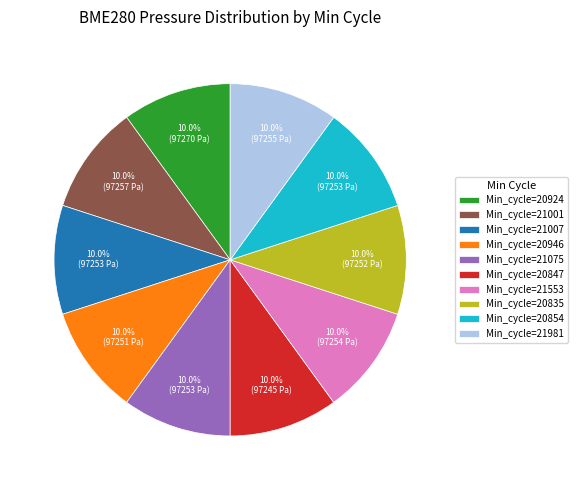

What is the ratio of the value at Min_cycle=21553 to the value at Min_cycle=21981?

1.0